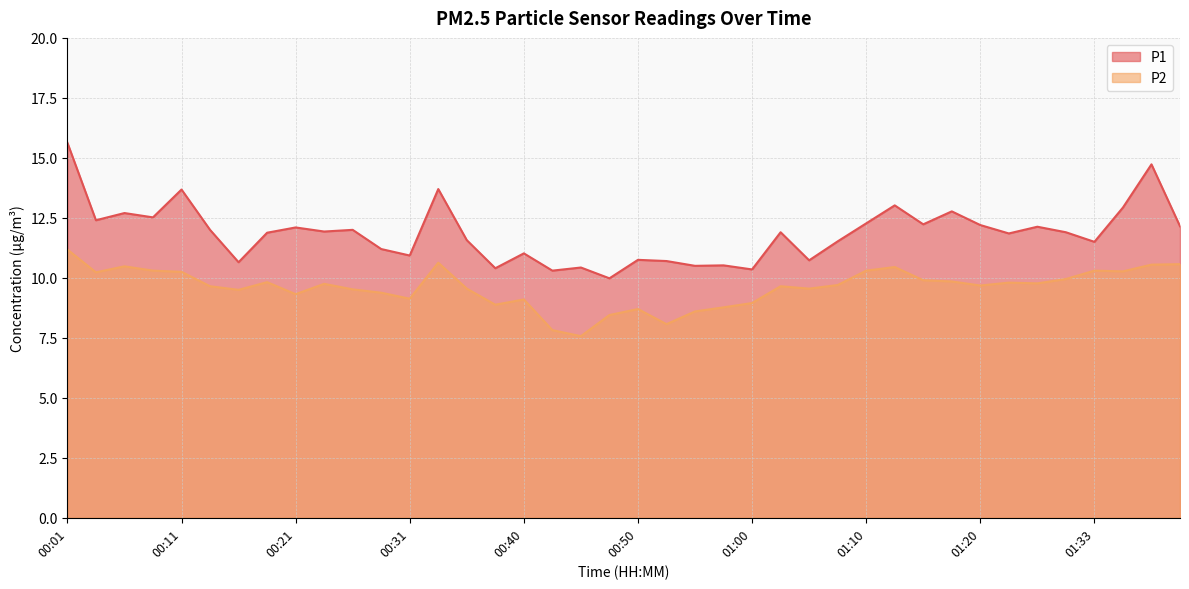

How many data points does each series have?

40